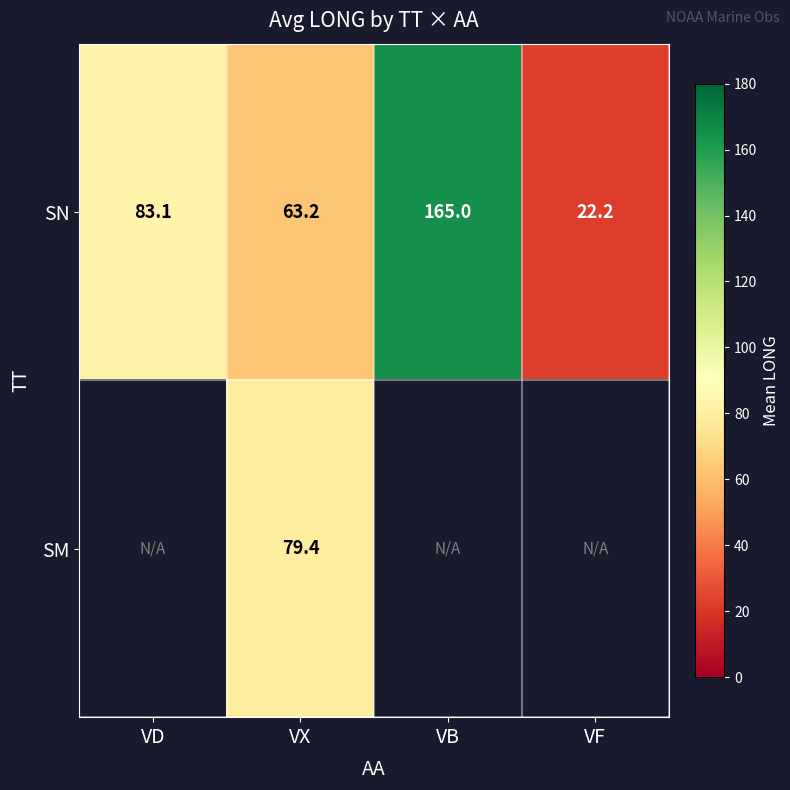

Between VF and VX, which is larger?

VX